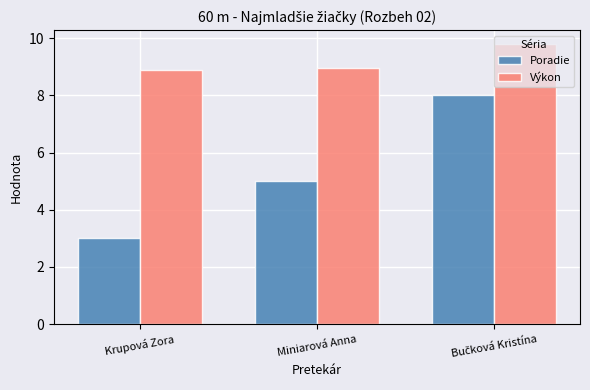

True or false: Poradie has a value of 3.0 at Krupová Zora.

True